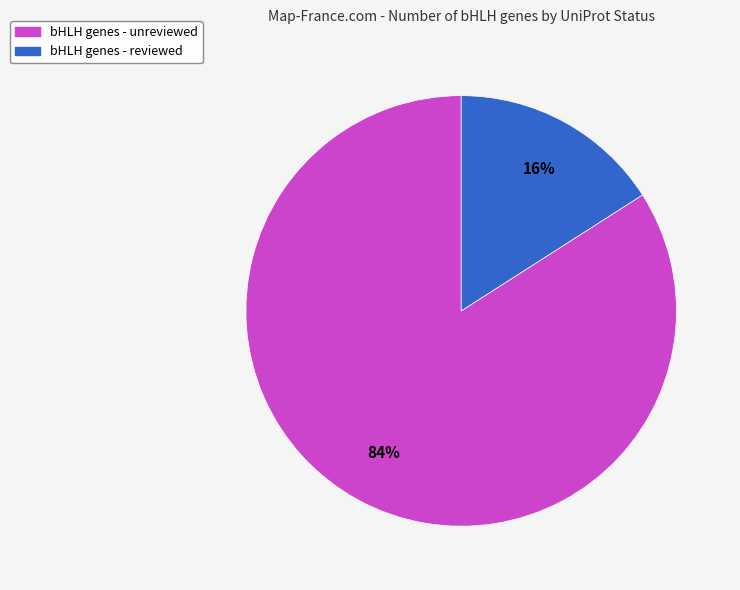

To the nearest percent, what is the average slice percentage?

50%